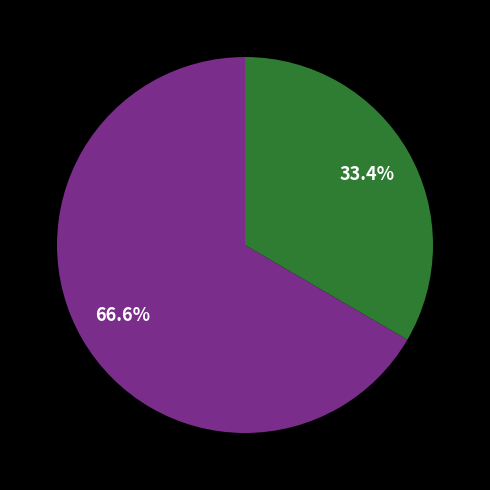

Is there any slice that represents more than half of the pie?

Yes